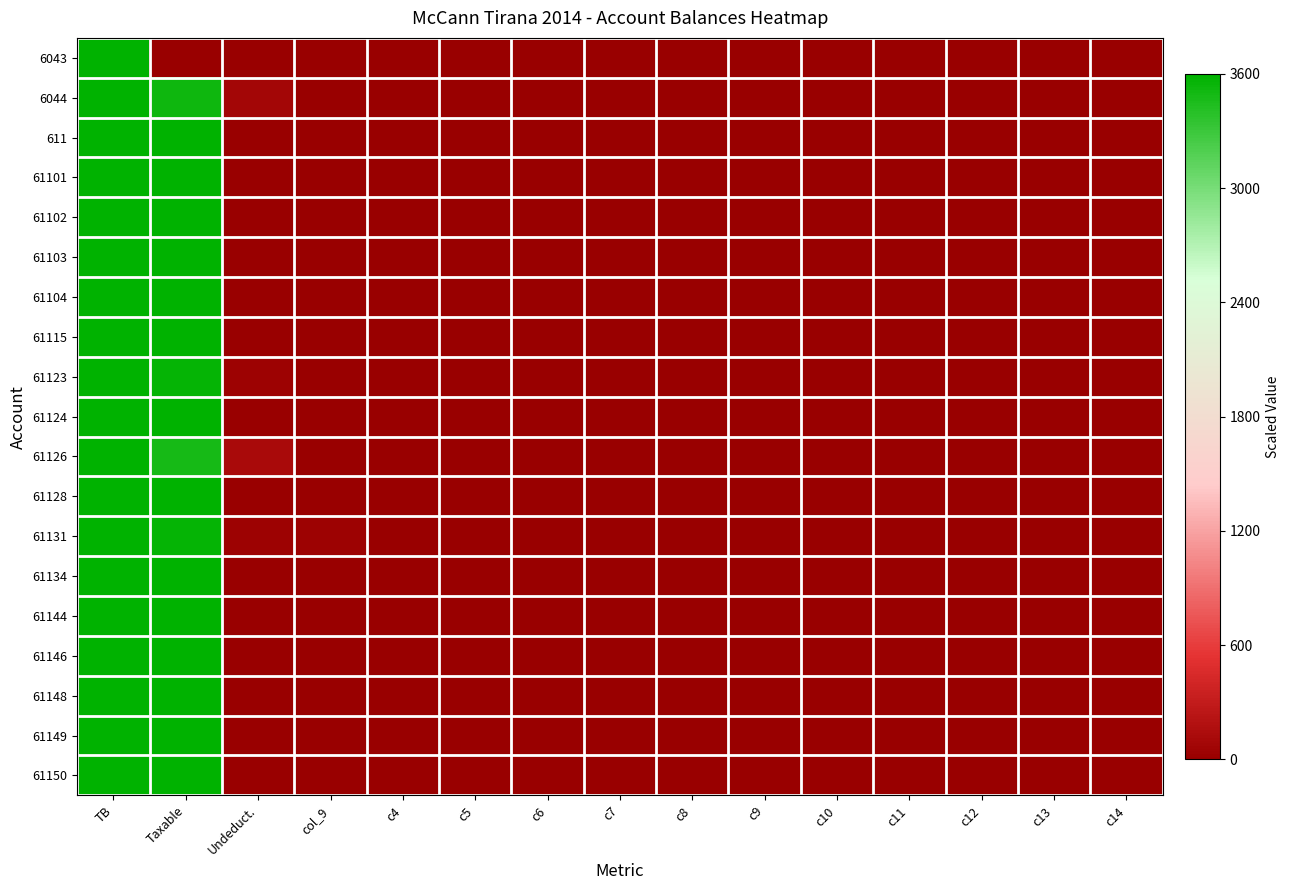

Rank the series at c5 from lowest to highest value.

6043, 6044, 611, 61101, 61102, 61103, 61104, 61115, 61123, 61124, 61126, 61128, 61131, 61134, 61144, 61146, 61148, 61149, 61150